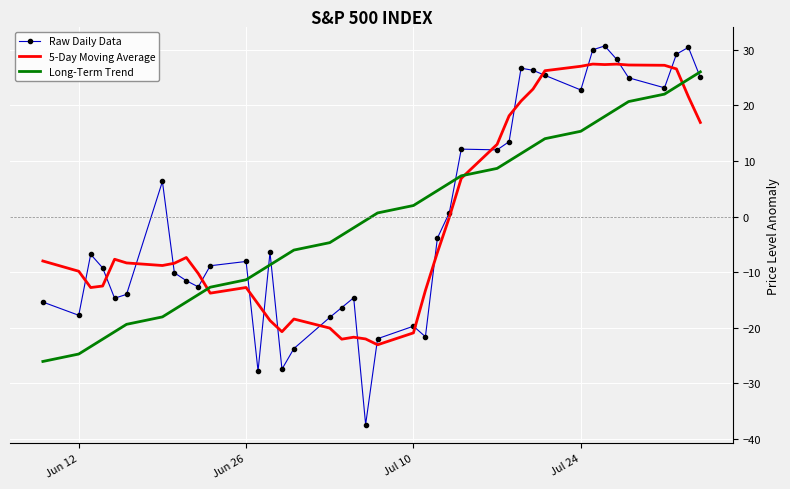

What is the lowest value of the 5-Day Moving Average series?

-23.0